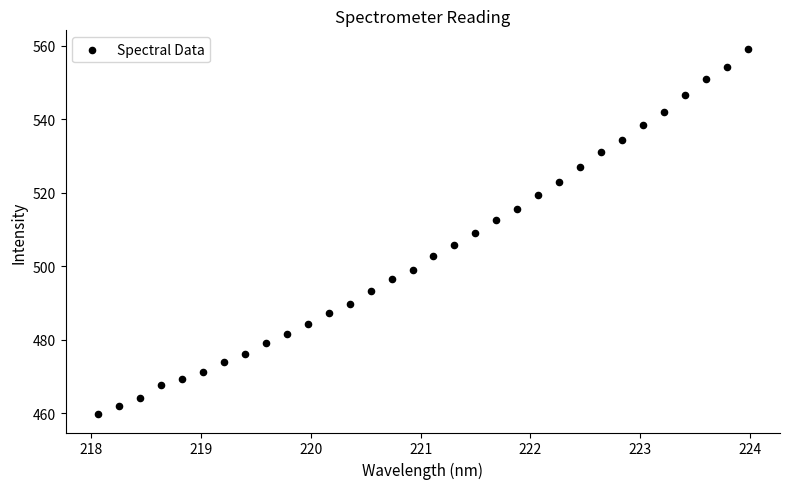

What is the range of Y values (max minus min)?

99.4